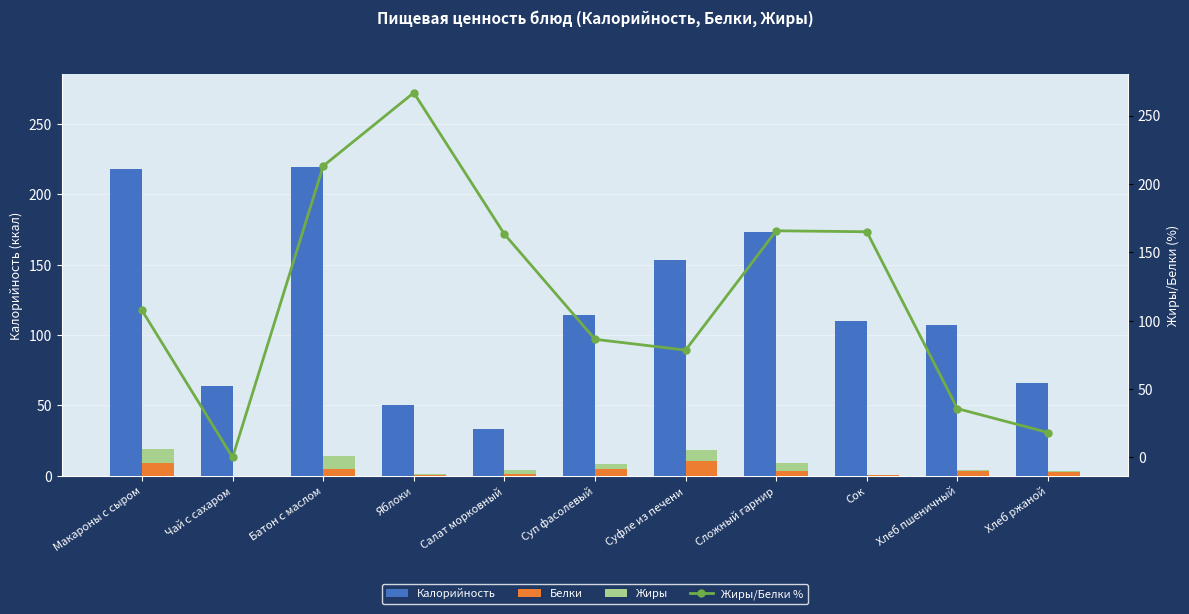

At which category is the sum across all series the highest?

Батон с маслом